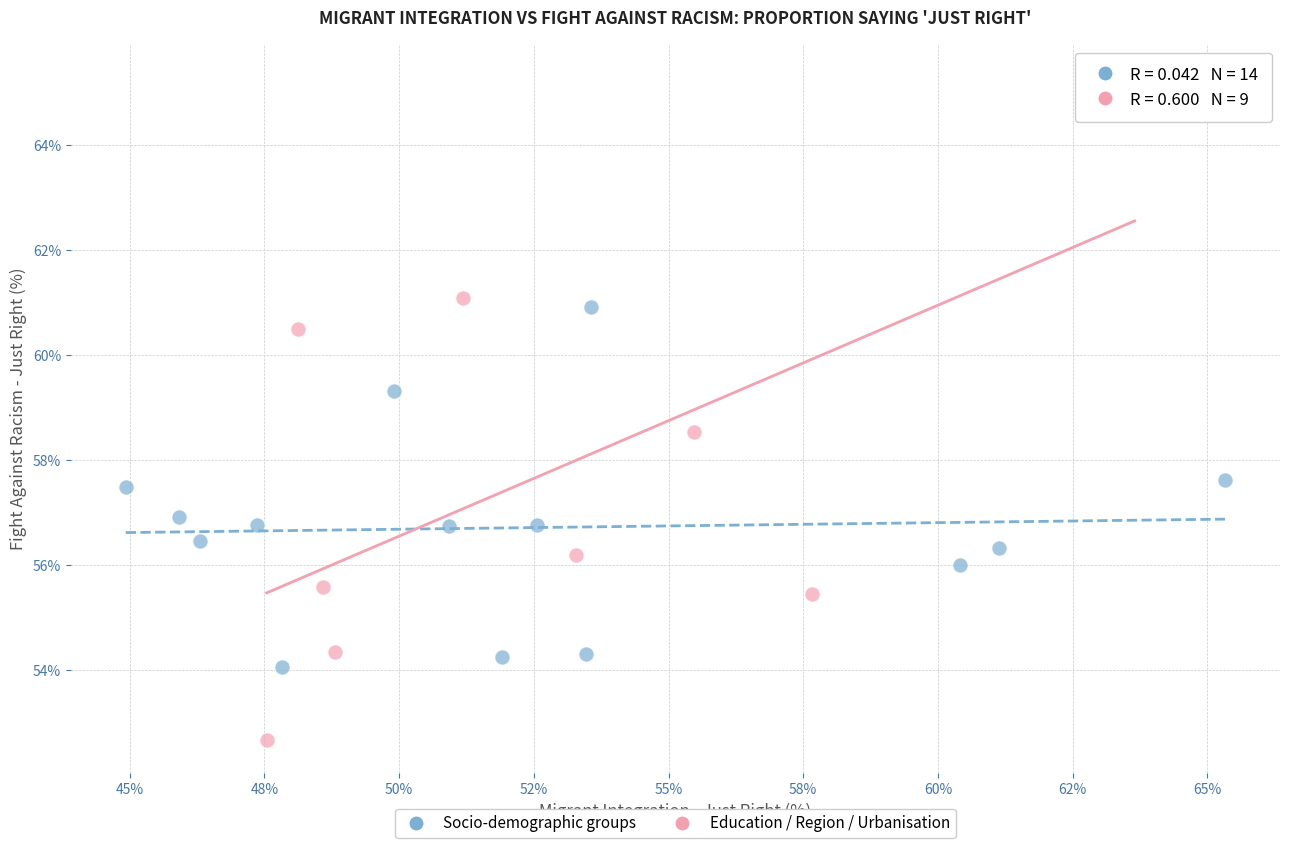

Which series contains the highest Y value?

Education / Region / Urbanisation